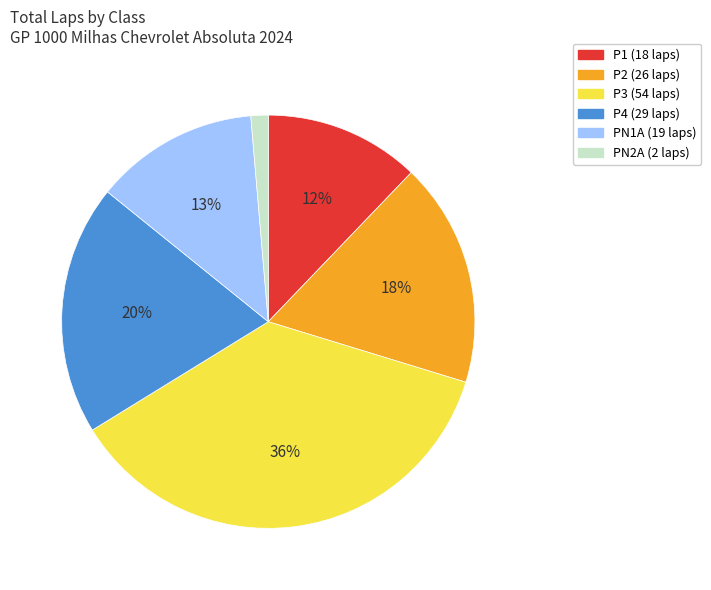

Is there any slice that represents more than half of the pie?

No